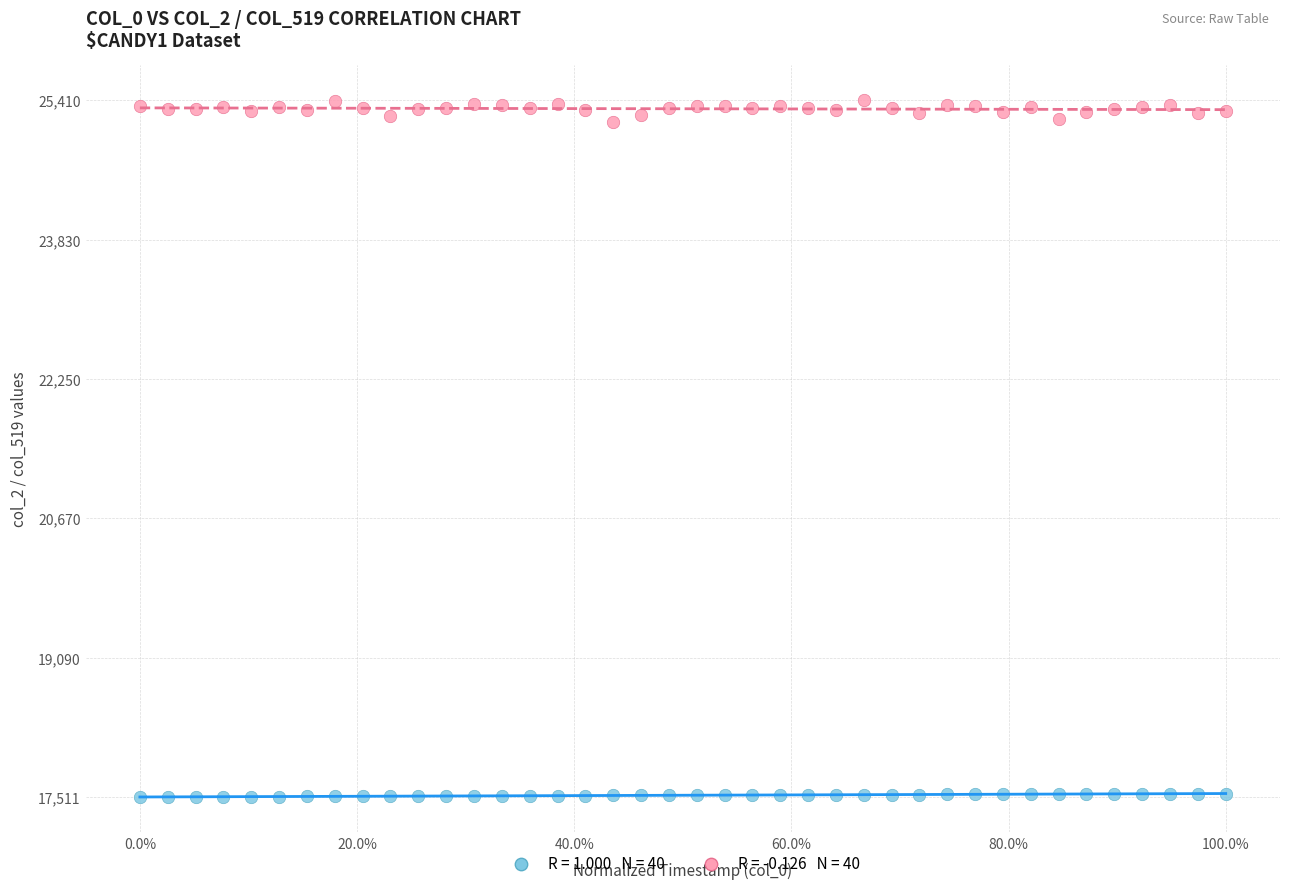

Across all data points, what is the range of Y values (max minus min)?

7899